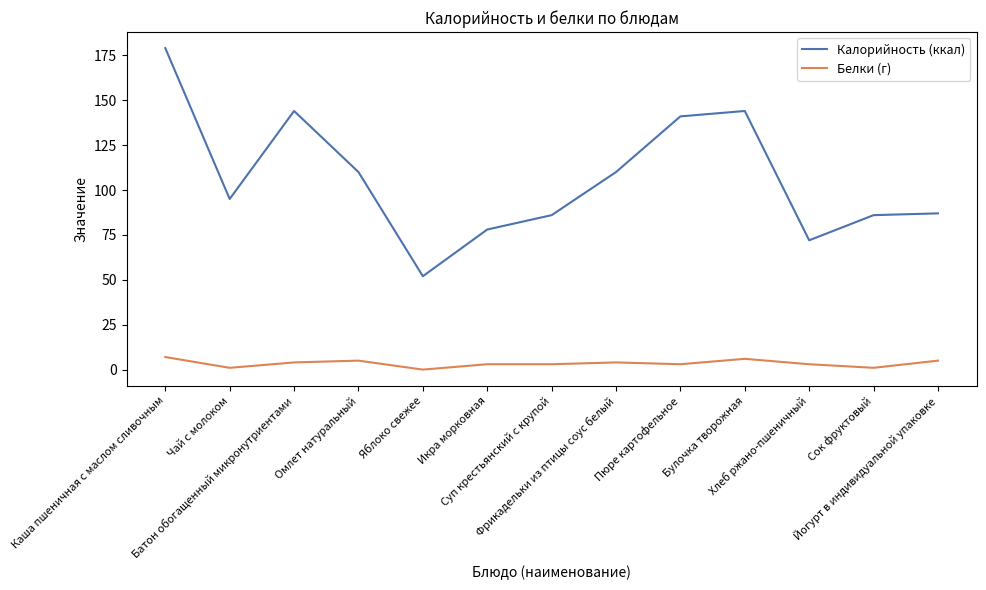

What is the highest value of the Калорийность (ккал) series?

179